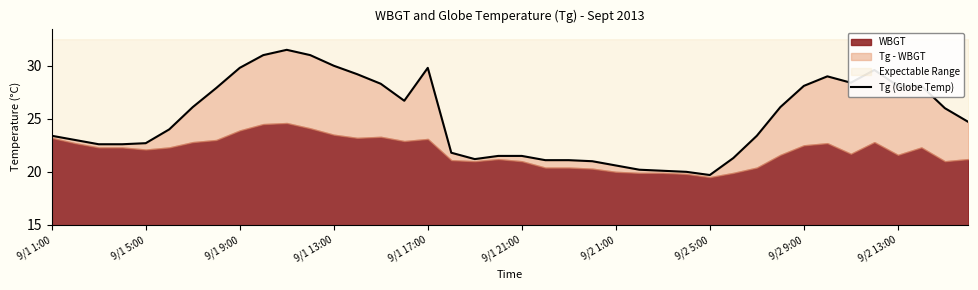

Where is the data nearest to the value 25?

39